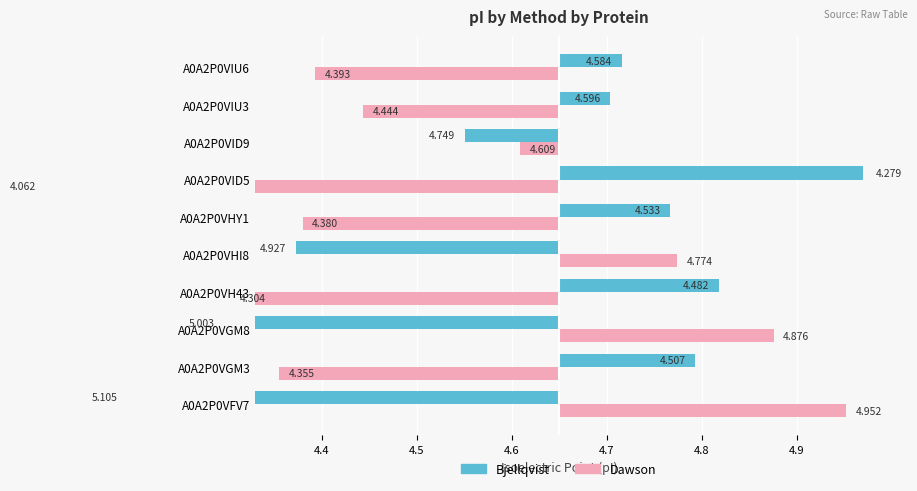

What is the difference between the Bjellqvist values at A0A2P0VID9 and A0A2P0VH43?

0.3